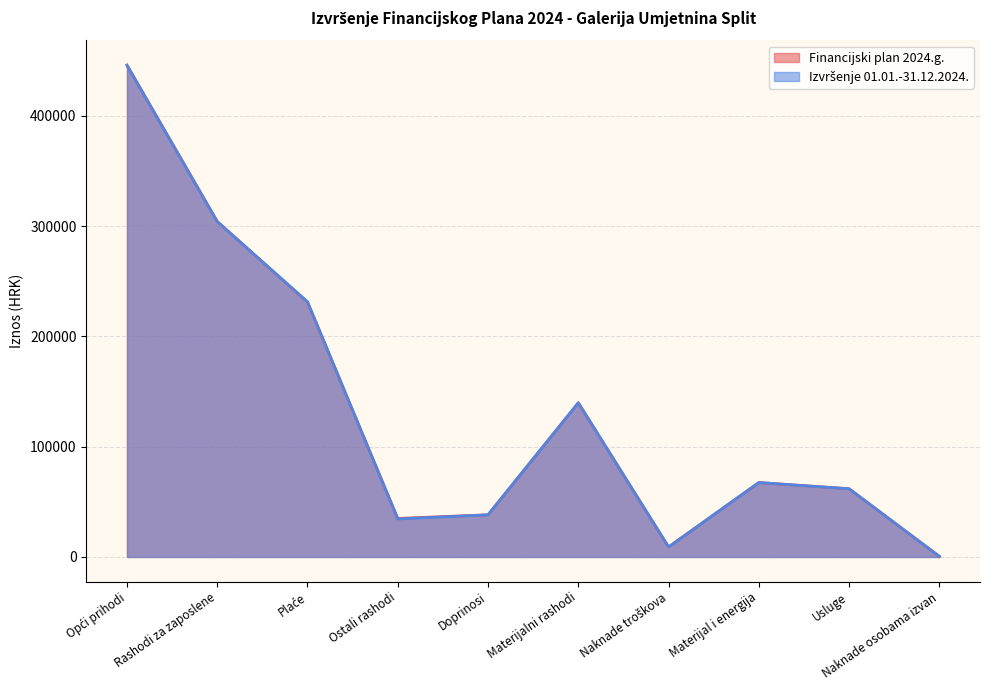

True or false: Izvršenje 01.01.-31.12.2024. has more than 0 interior local peaks.

True